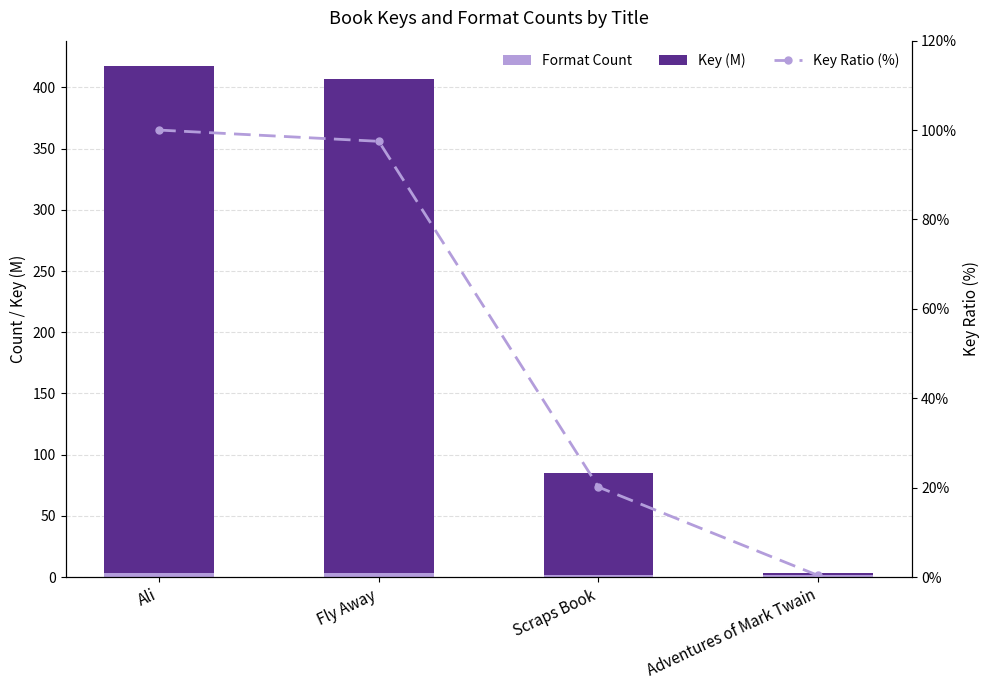

Which series has the largest range (max minus min)?

Key (M)